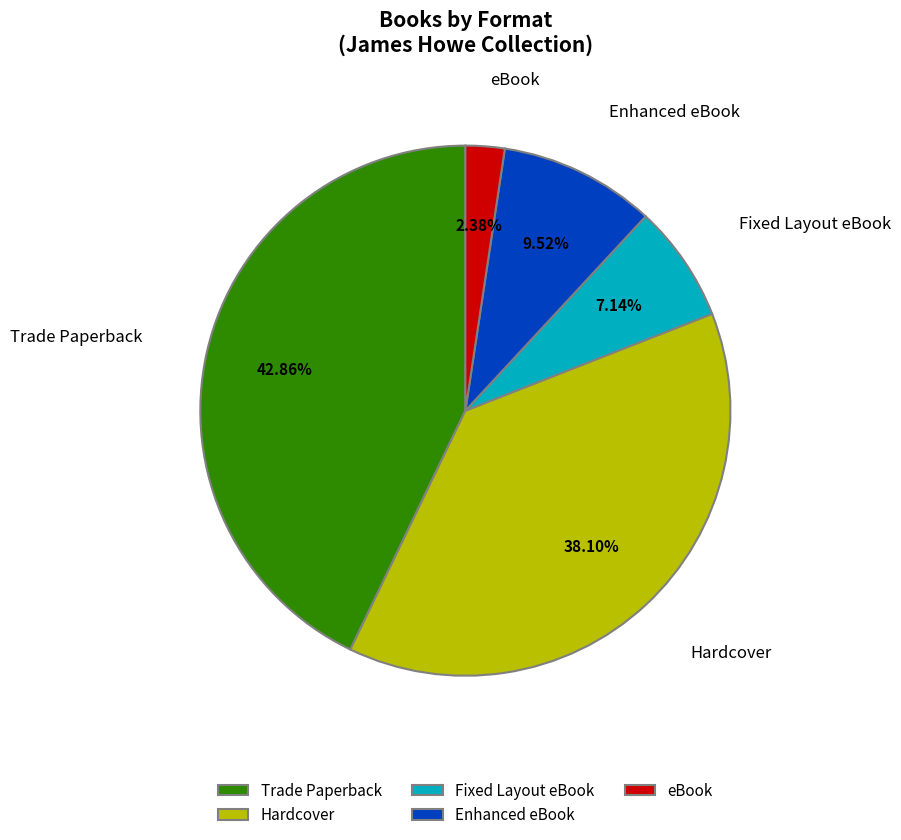

Does any single category account for the majority?

No